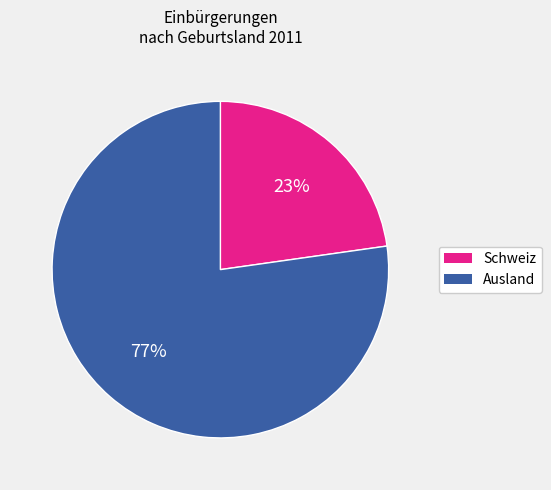

Count the number of slices in the pie.

2